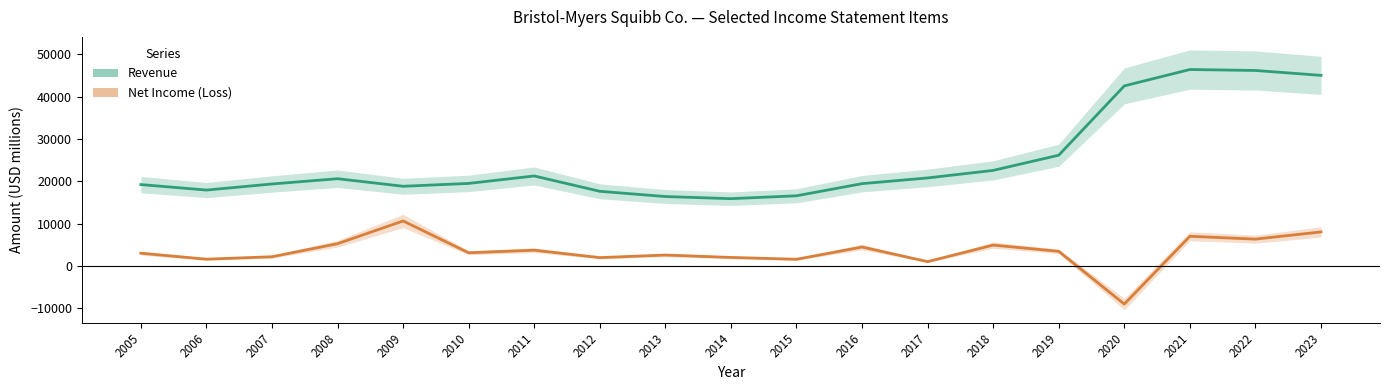

What is the difference between the maximum and minimum values in the Revenue series?

30506